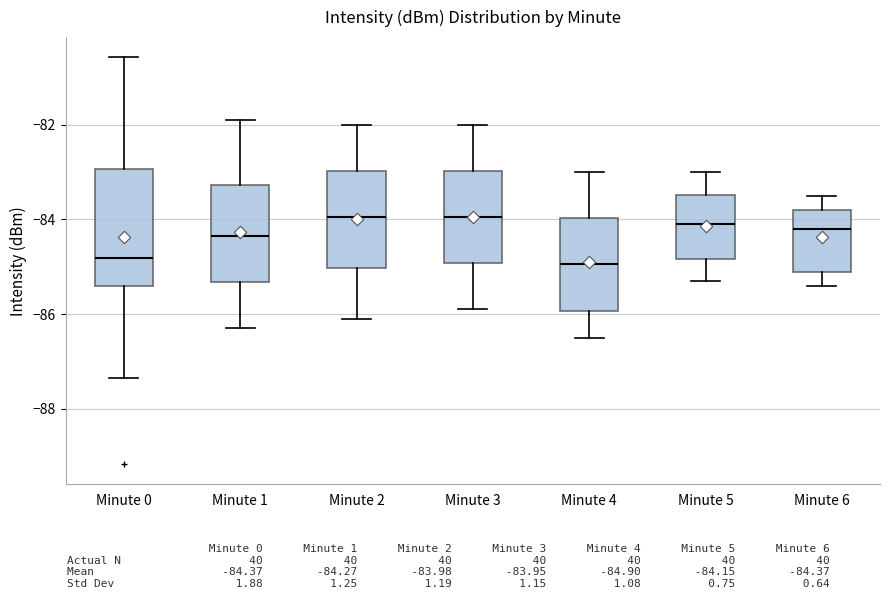

Reading left to right, transcribe this box plot: for each box, give where its median line is, the range the box spans, and where its two whiskers end, as read against the y-axis. The values are not printed on the chart, so give them approximately, as read against the axis.

Minute 0: median -84.8, box -85.4 to -83.0, whiskers -87.4 to -80.6
Minute 1: median -84.4, box -85.4 to -83.2, whiskers -86.2 to -81.8
Minute 2: median -84.0, box -85.0 to -83.0, whiskers -86.0 to -82.0
Minute 3: median -84.0, box -85.0 to -83.0, whiskers -85.8 to -82.0
Minute 4: median -85.0, box -86.0 to -84.0, whiskers -86.4 to -83.0
Minute 5: median -84.0, box -84.8 to -83.4, whiskers -85.2 to -83.0
Minute 6: median -84.2, box -85.0 to -83.8, whiskers -85.4 to -83.4